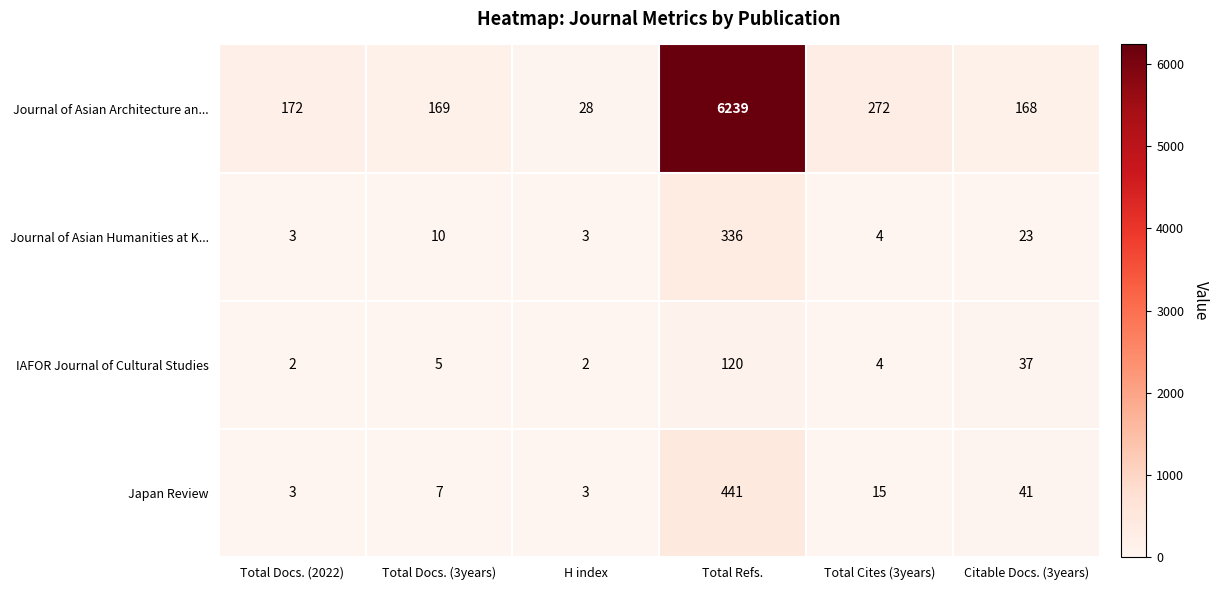

What is the maximum value for IAFOR Journal of Cultural Studies?

120